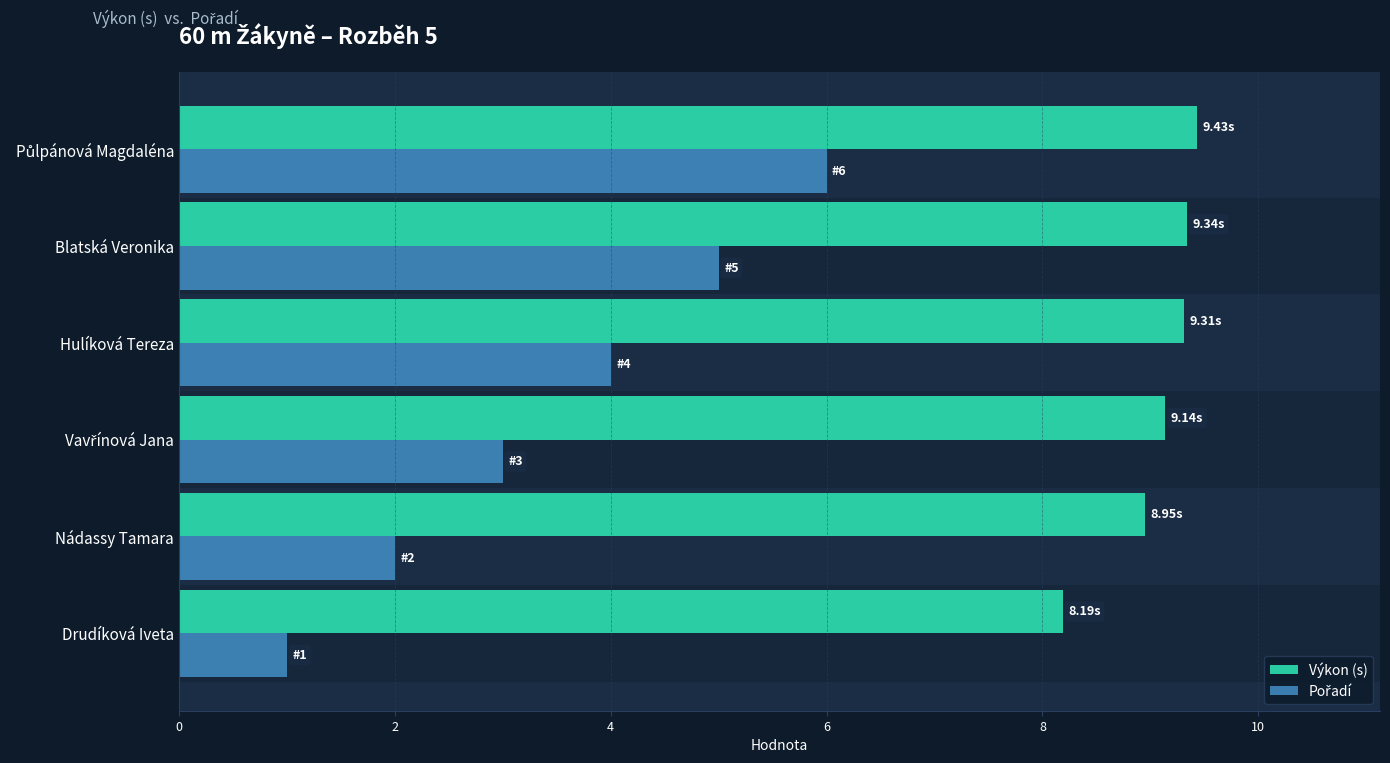

Which series has the largest total across all categories?

Výkon (s)